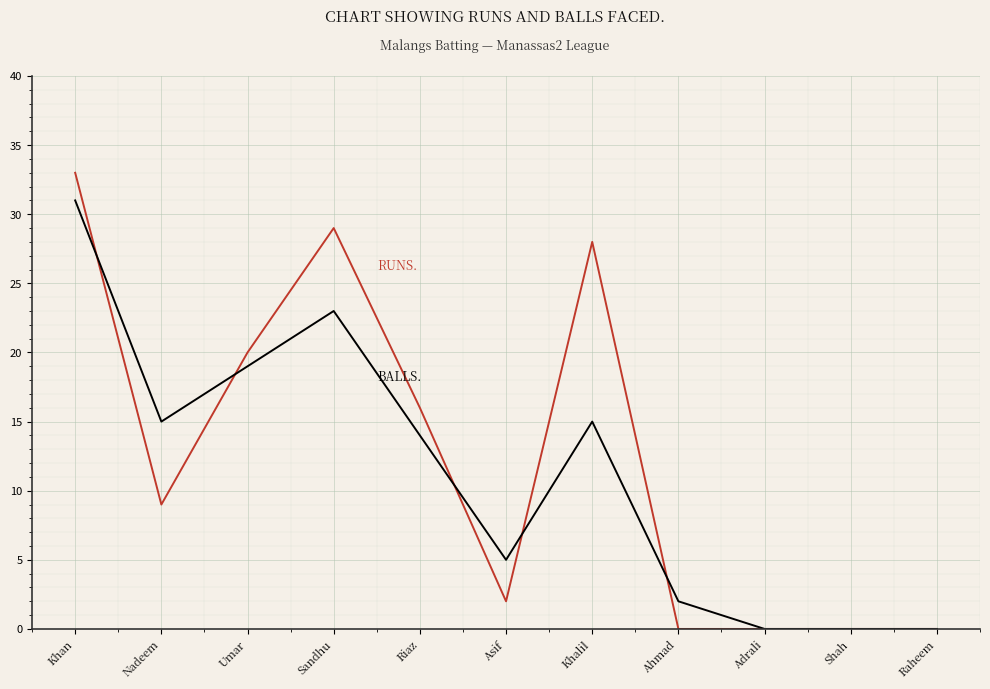

What position from the right is Ahmad?

4